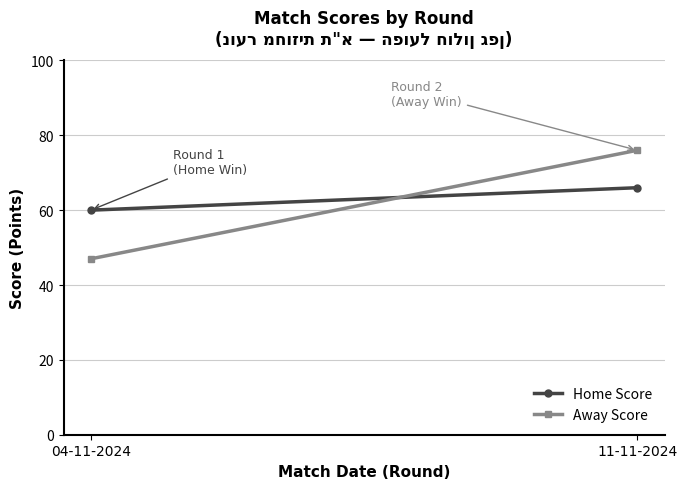

At 04-11-2024, list the series in order from smallest to largest.

Away Score, Home Score